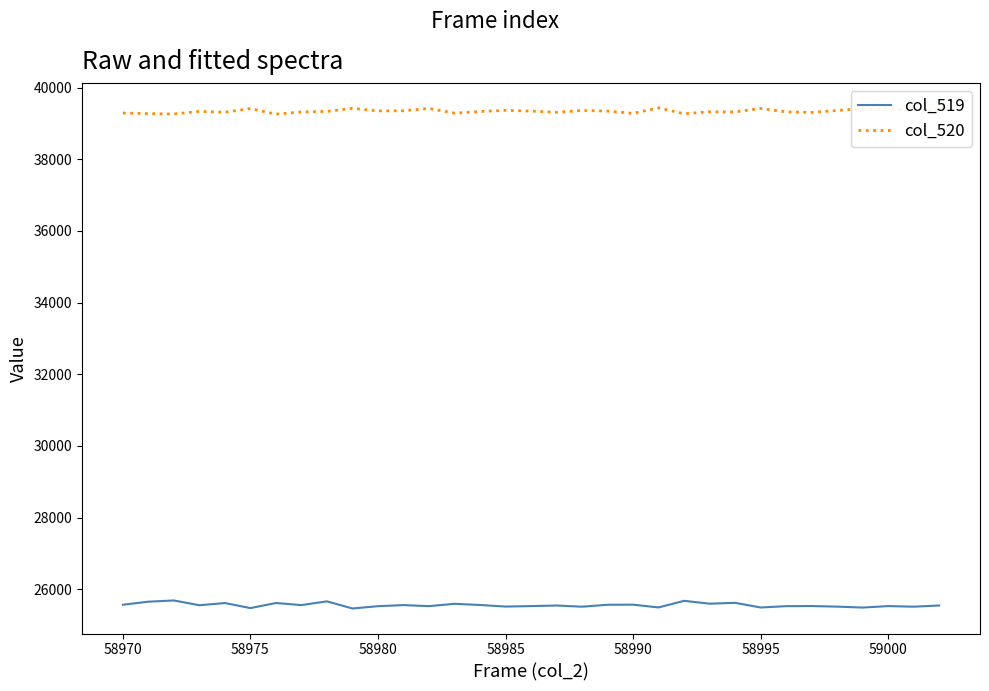

How many categories are shown in the chart?

33